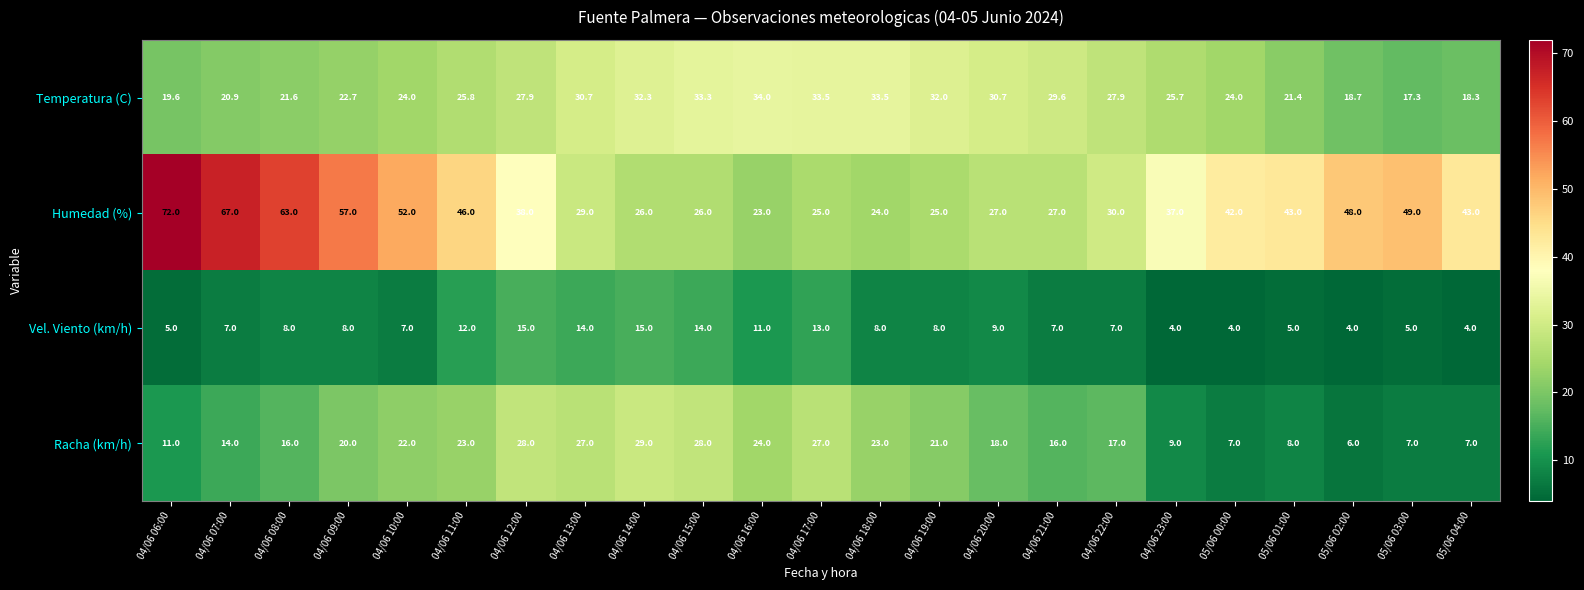

Which series has the widest spread of values?

Humedad (%)